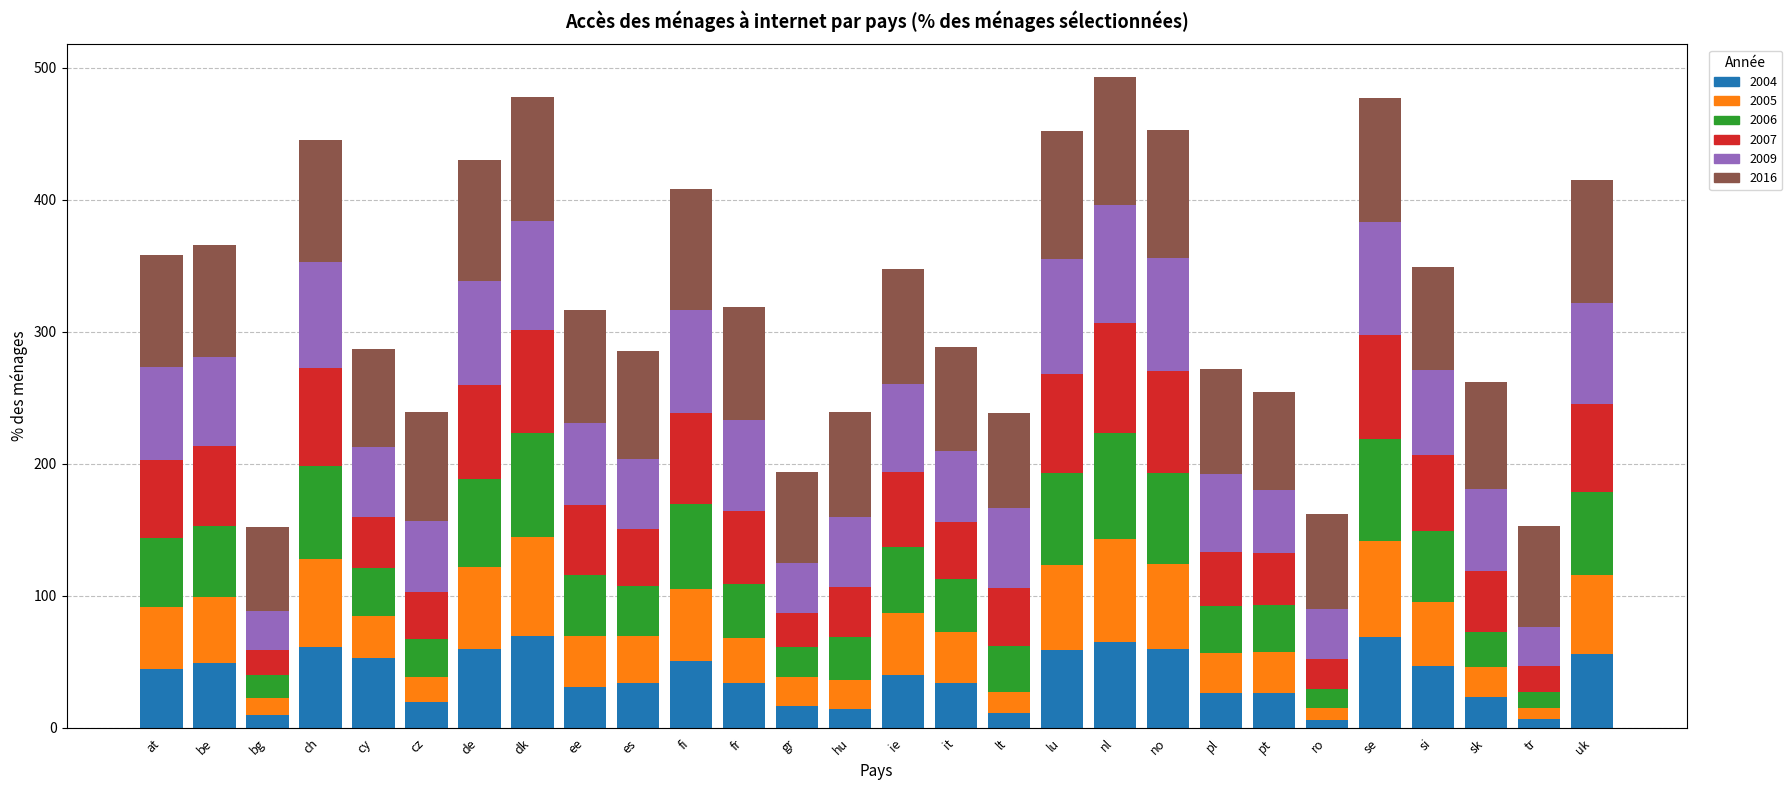

What is the highest value of the 2004 series?

69.4